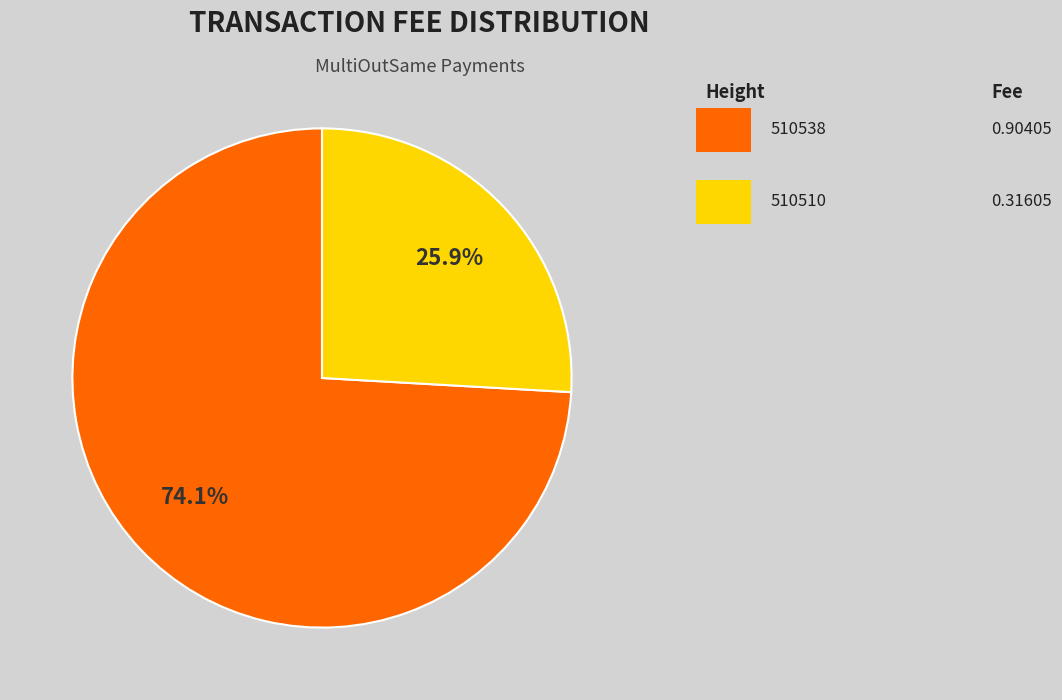

Is there any slice that represents more than half of the pie?

Yes